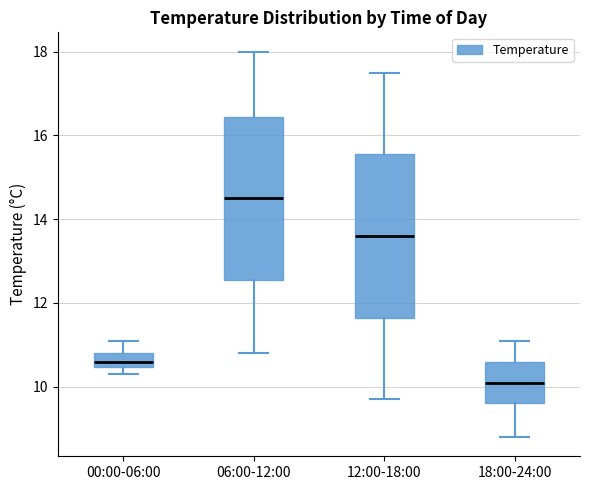

Reading left to right, read every box against the y-axis: the position of its median line, the range the box covers, and the ends of its whiskers. The values are not printed on the chart, so give them approximately, as read against the axis.

00:00-06:00: median 10.6, box 10.4 to 10.8, whiskers 10.4 (below the box's lower edge) to 11.2
06:00-12:00: median 14.6, box 12.6 to 16.4, whiskers 10.8 to 18.0
12:00-18:00: median 13.6, box 11.6 to 15.6, whiskers 9.8 to 17.6
18:00-24:00: median 10.2, box 9.6 to 10.6, whiskers 8.8 to 11.2